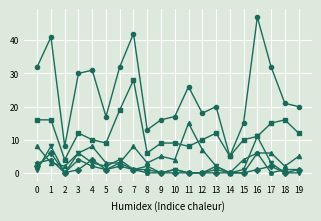

Which category has the highest value across all series?

16